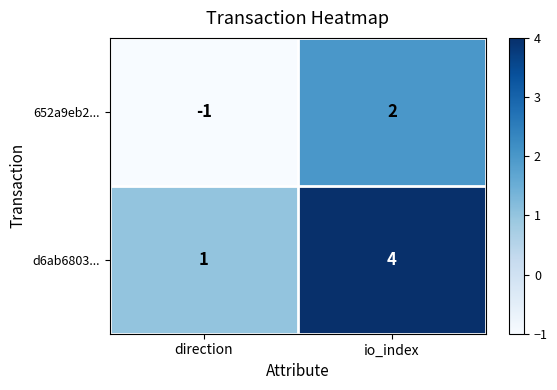

At which label is d6ab6803... closest to 2?

direction